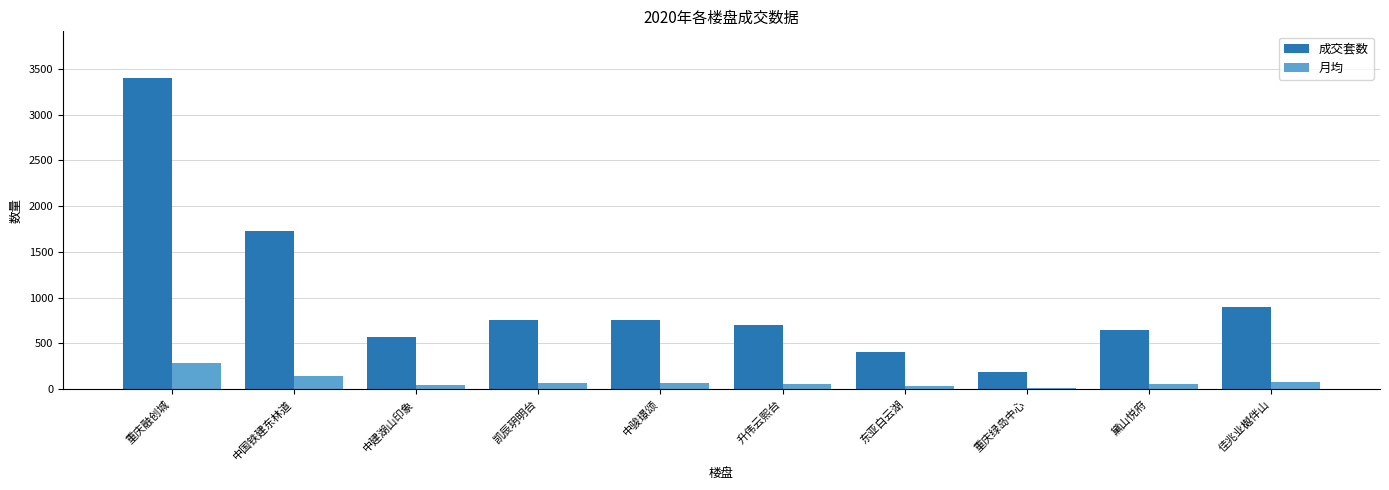

What is the maximum value for 成交套数?

3400.0